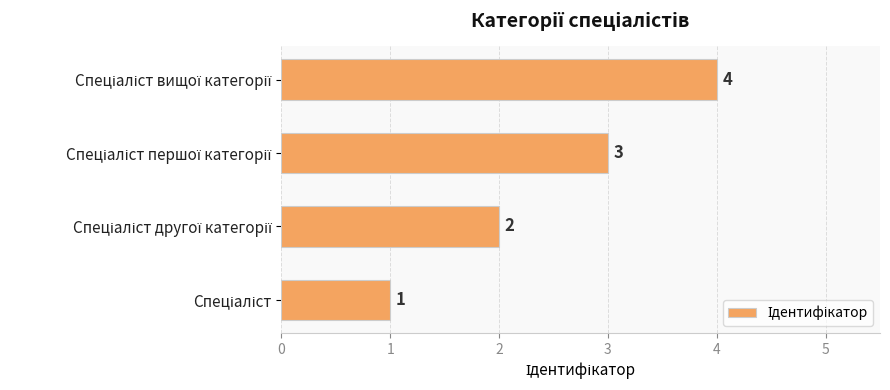

How many values are between 2 and 4?

3